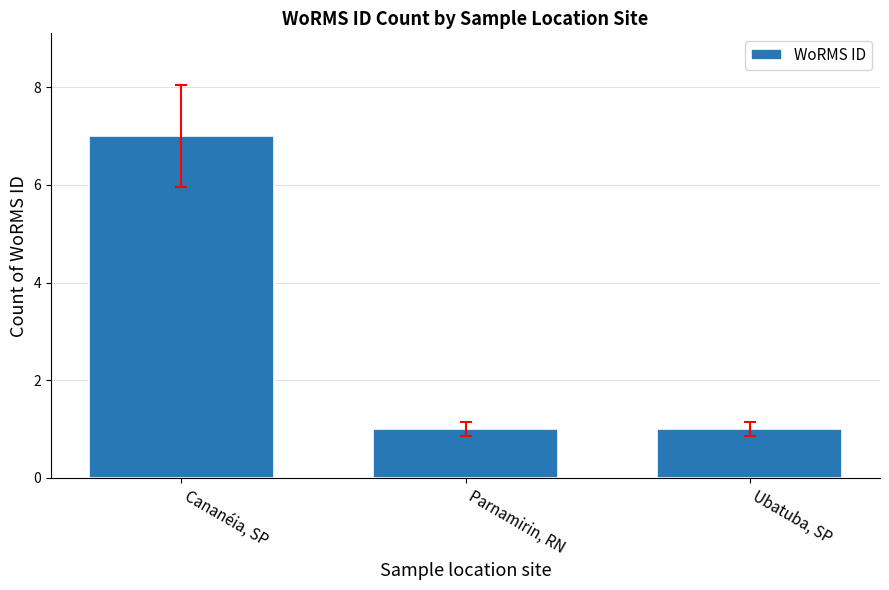

Read the value at Ubatuba, SP.

1